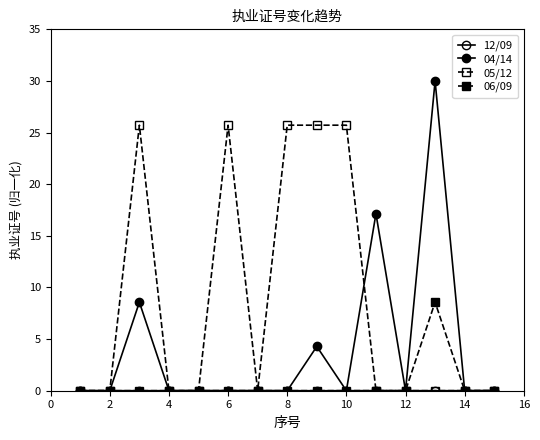

What is the greatest value displayed?

30.0